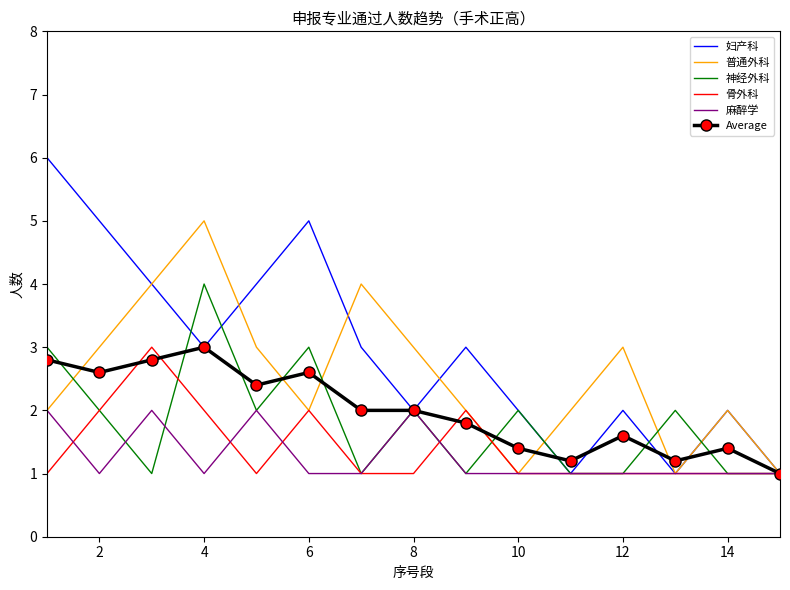

What is the difference between the maximum and minimum values in the 普通外科 series?

4.0